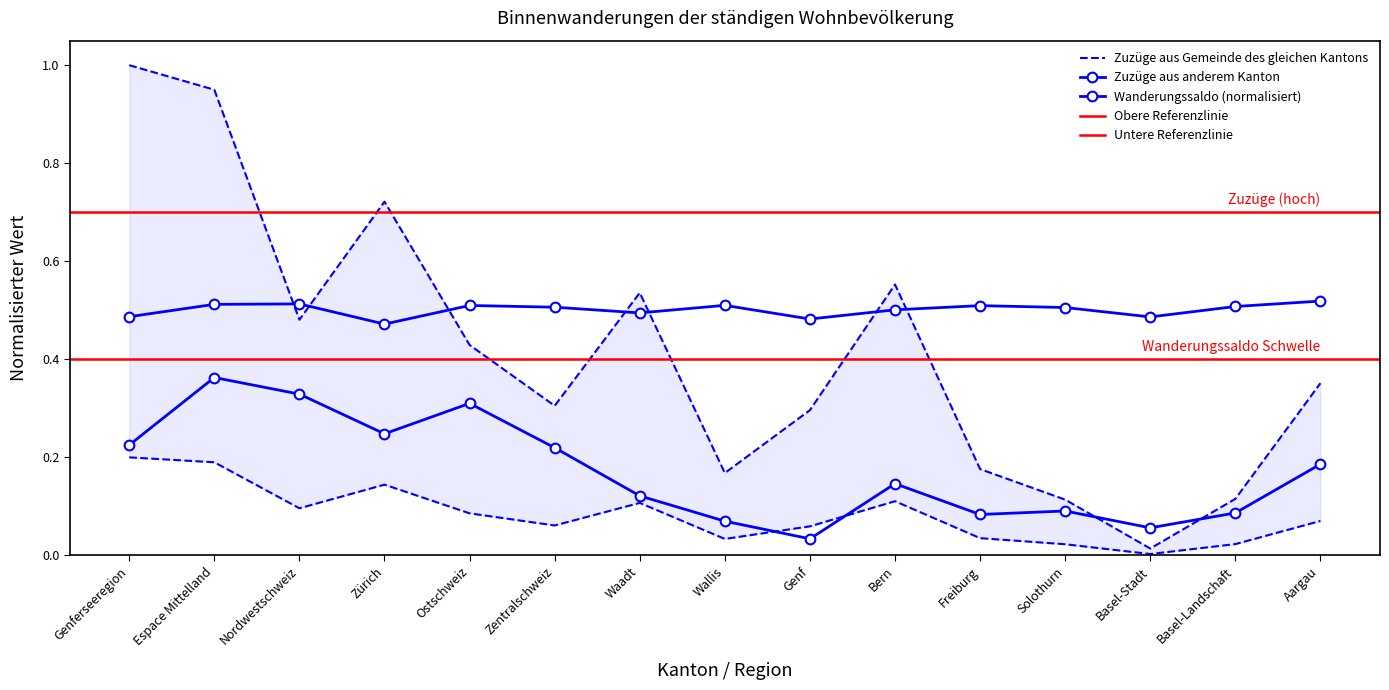

What is the value of the Wanderungssaldo point at the 12th from the left?

0.5